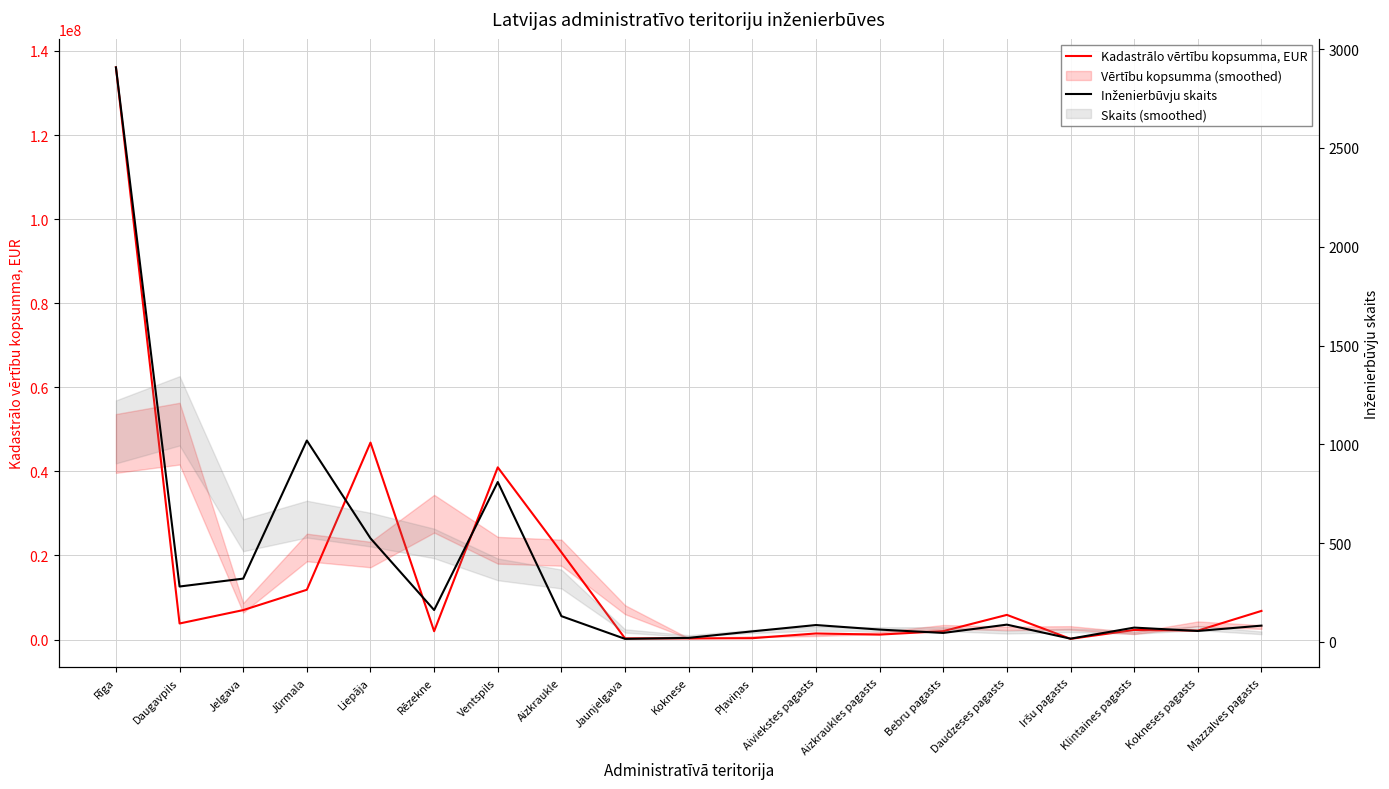

True or false: Inženierbūvju skaits and Kadastrālo vērtību kopsumma, EUR intersect in this chart.

False